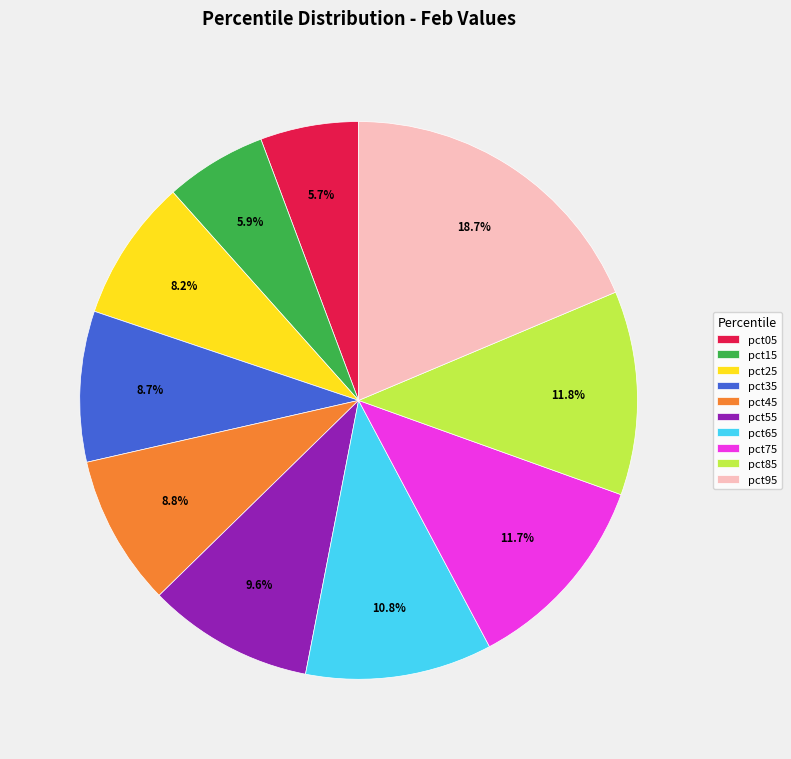

Which has a higher value, pct45 or pct85?

pct85